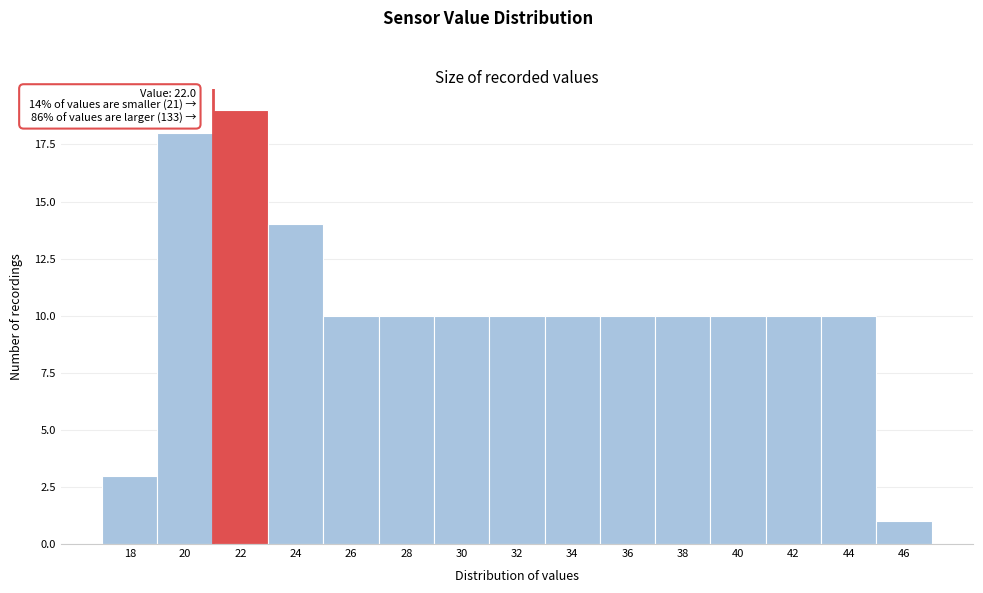

Reading right to left, what are all the values shown in this chart?

1	10	10	10	10	10	10	10	10	10	10	14	19	18	3